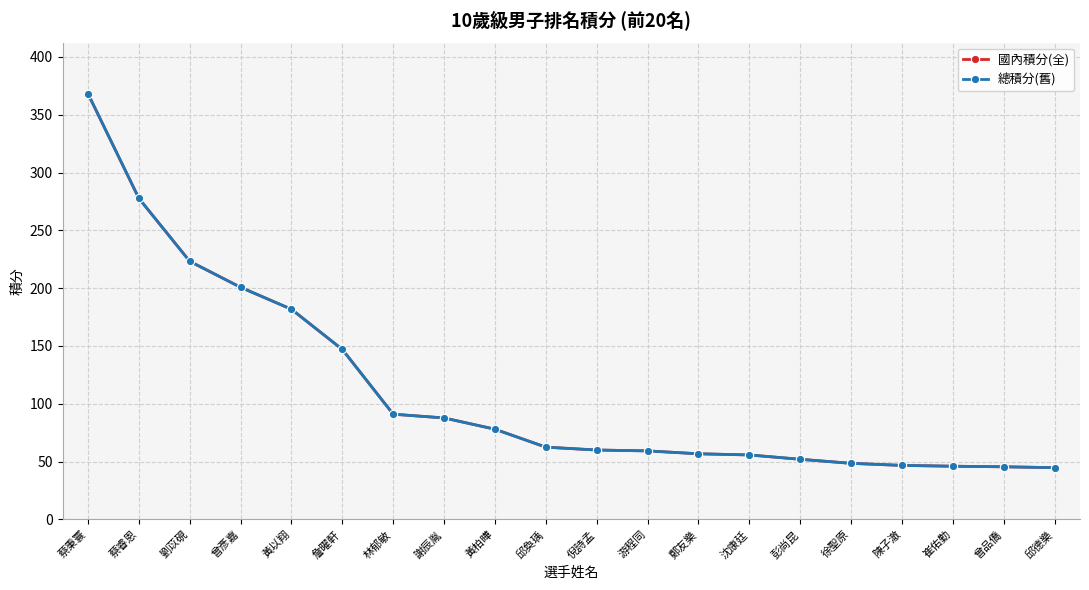

What is the average value of the 總積分(舊) series?

111.7